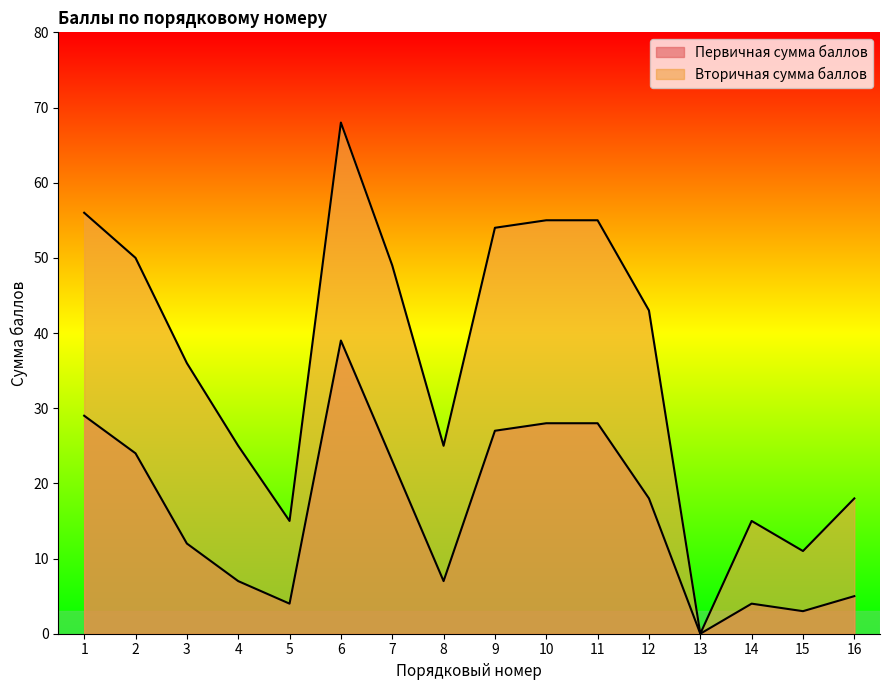

How many data points in Первичная сумма баллов are above 18?

7